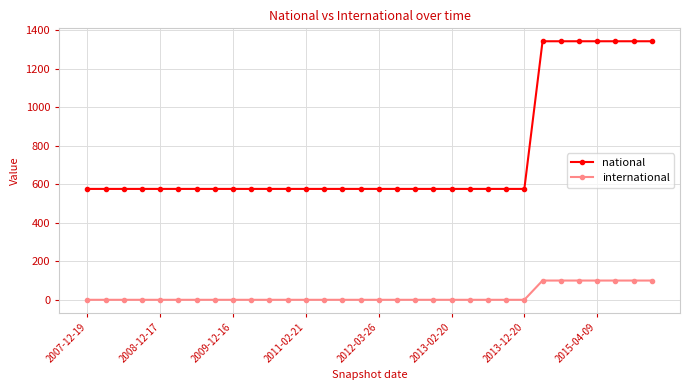

True or false: international and national intersect in this chart.

False